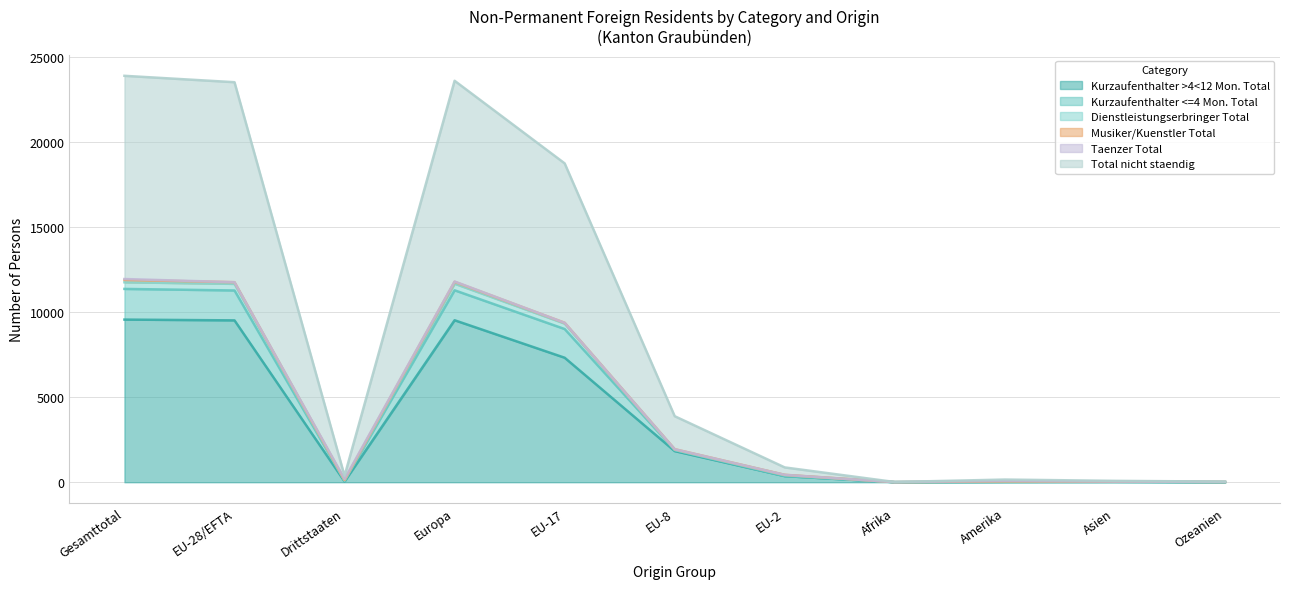

What is the maximum value shown in the chart?

11958